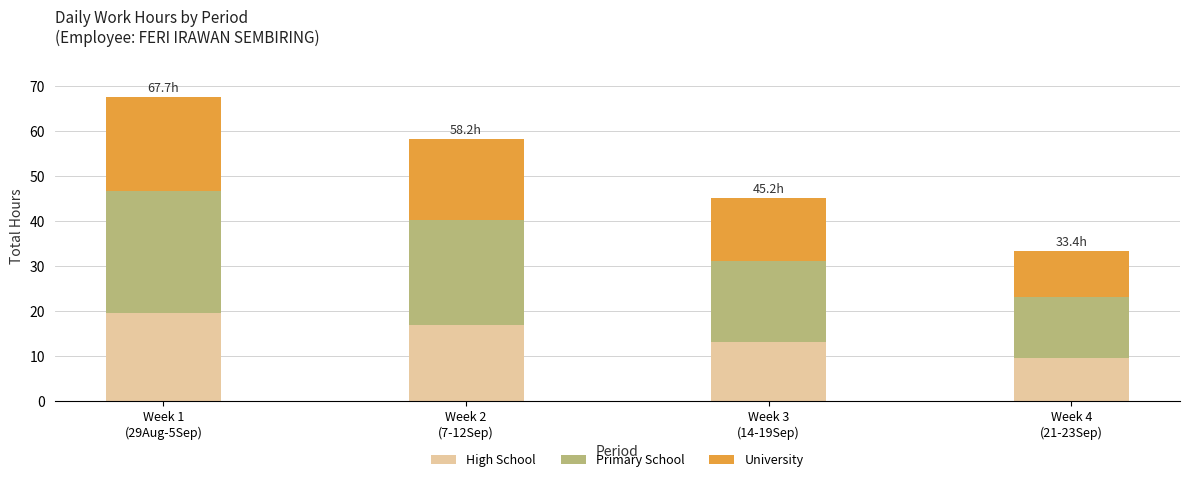

How many distinct data groups are displayed?

3